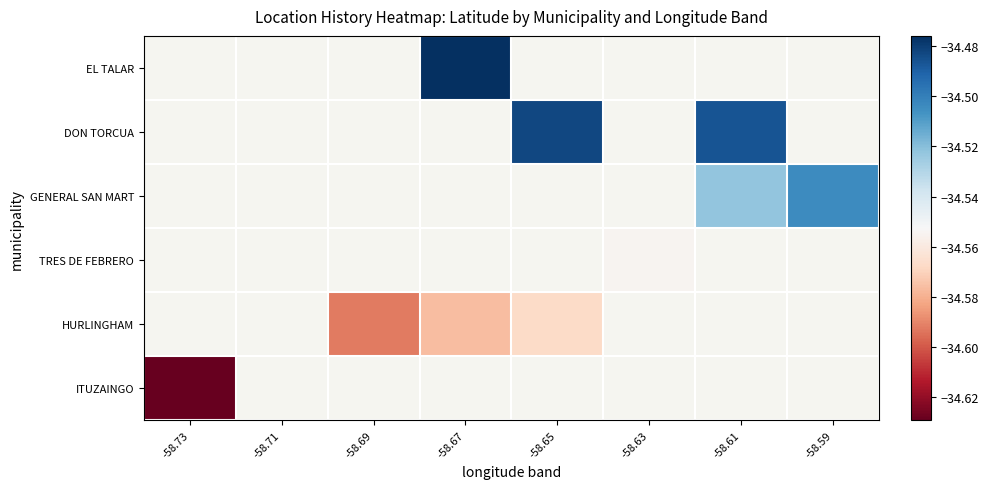

What is the minimum value shown in the chart?

-34.6